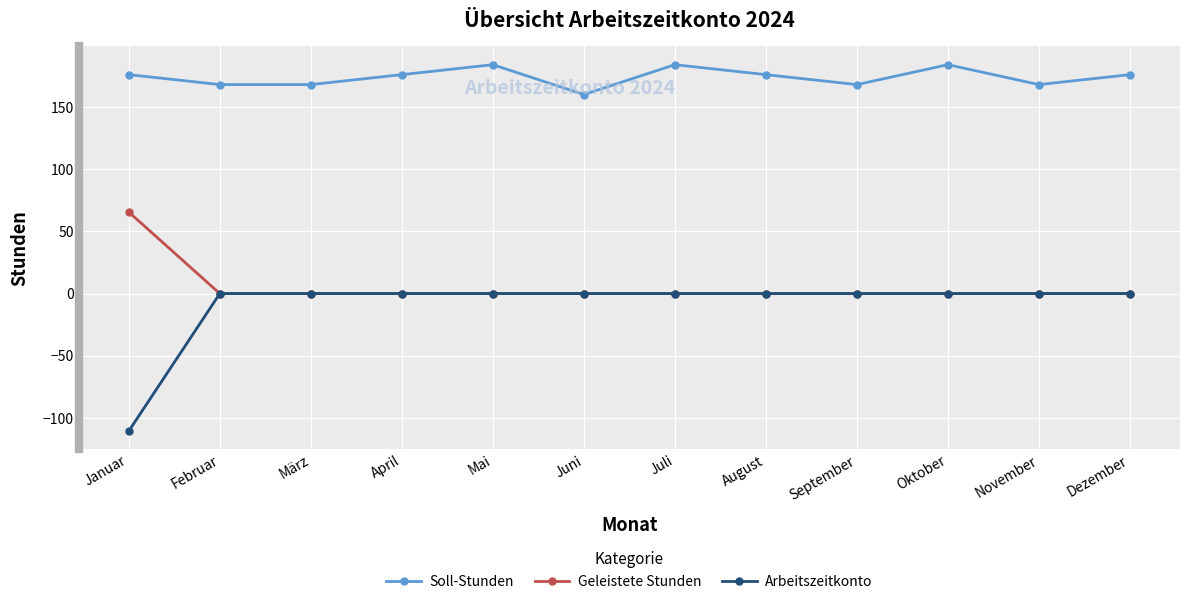

What value does the Soll-Stunden series have at August?

176.0